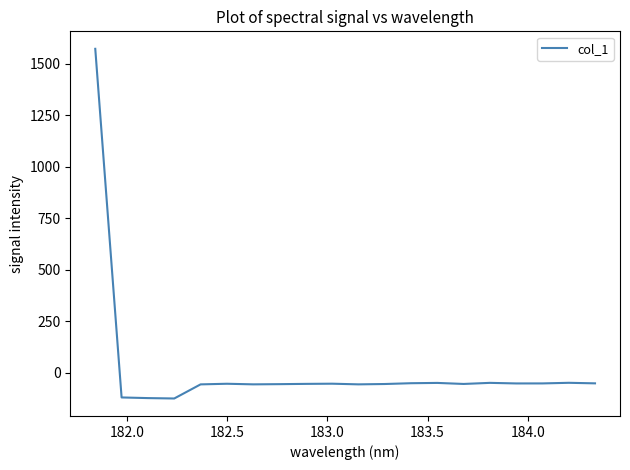

What is the greatest value displayed?

1572.7